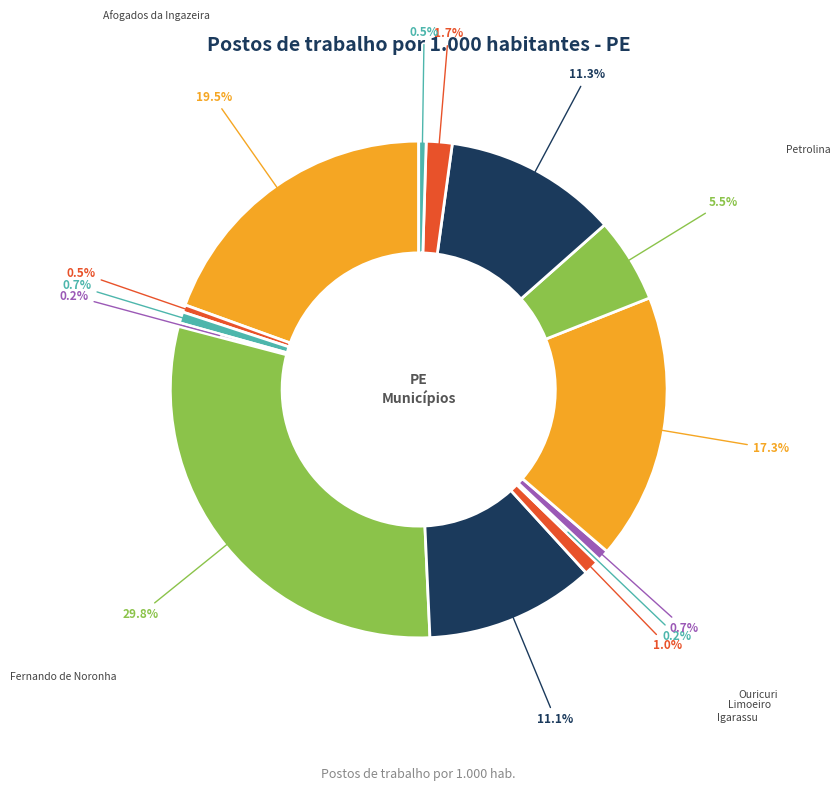

How many slices are in this pie chart?

14